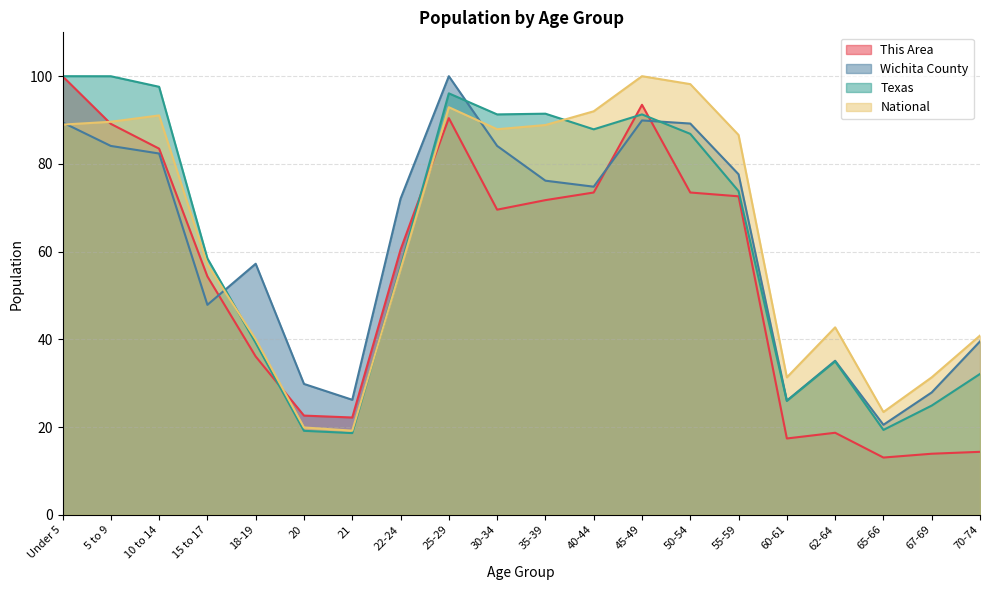

How many values in the Texas series exceed 73?

10